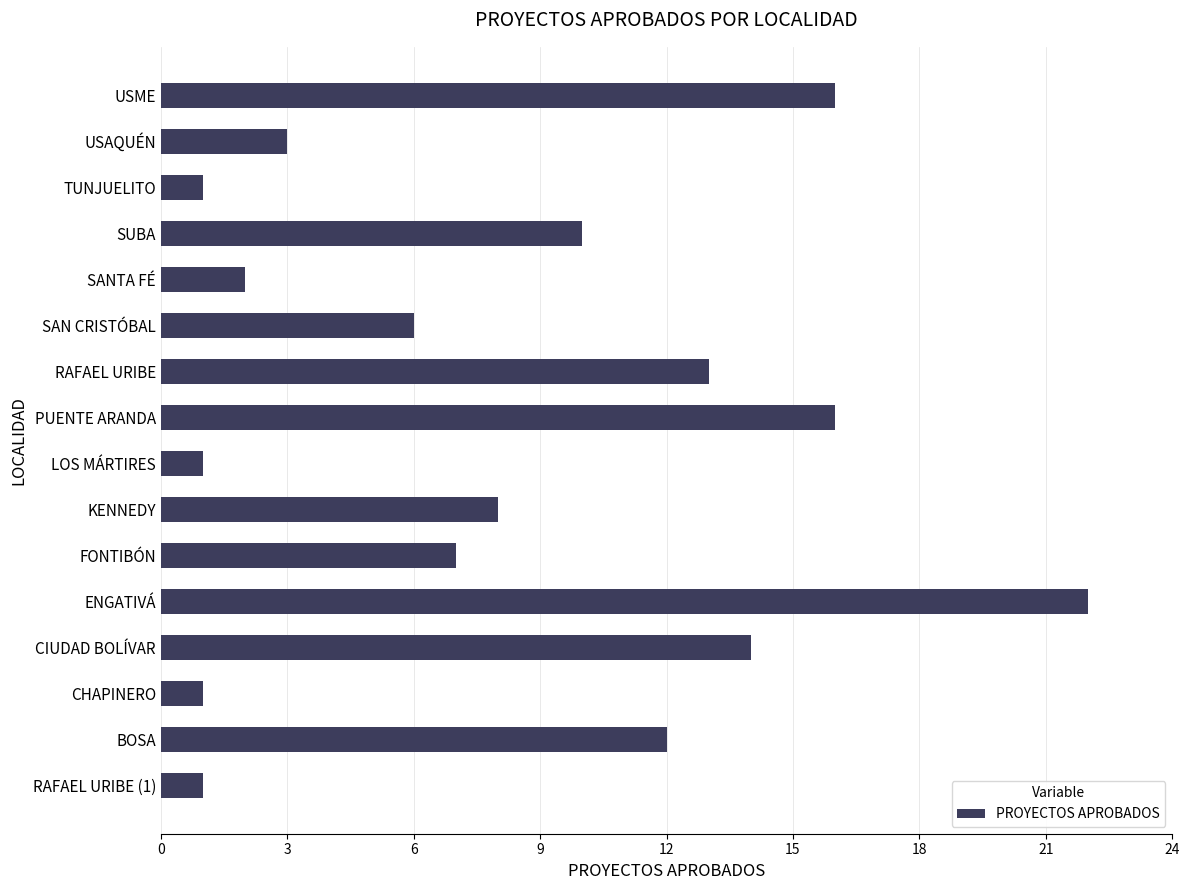

What is the difference between the maximum and minimum values?

21